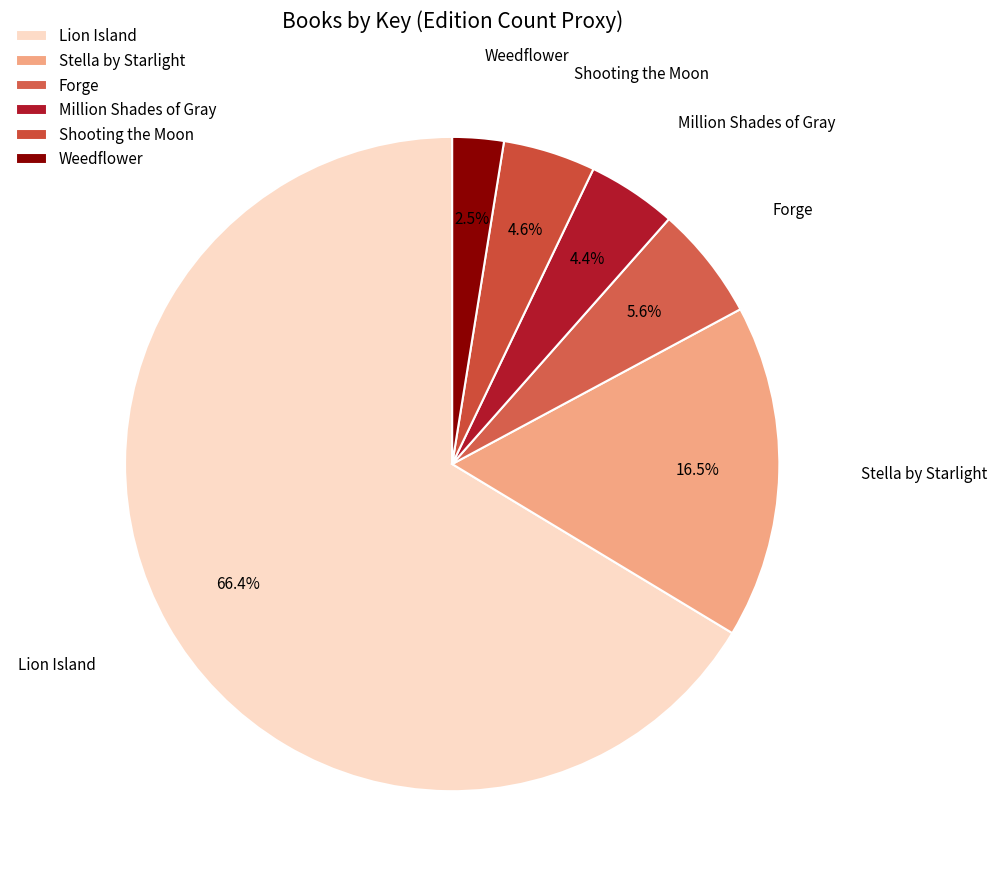

Which category has the smallest portion of the pie?

Weedflower